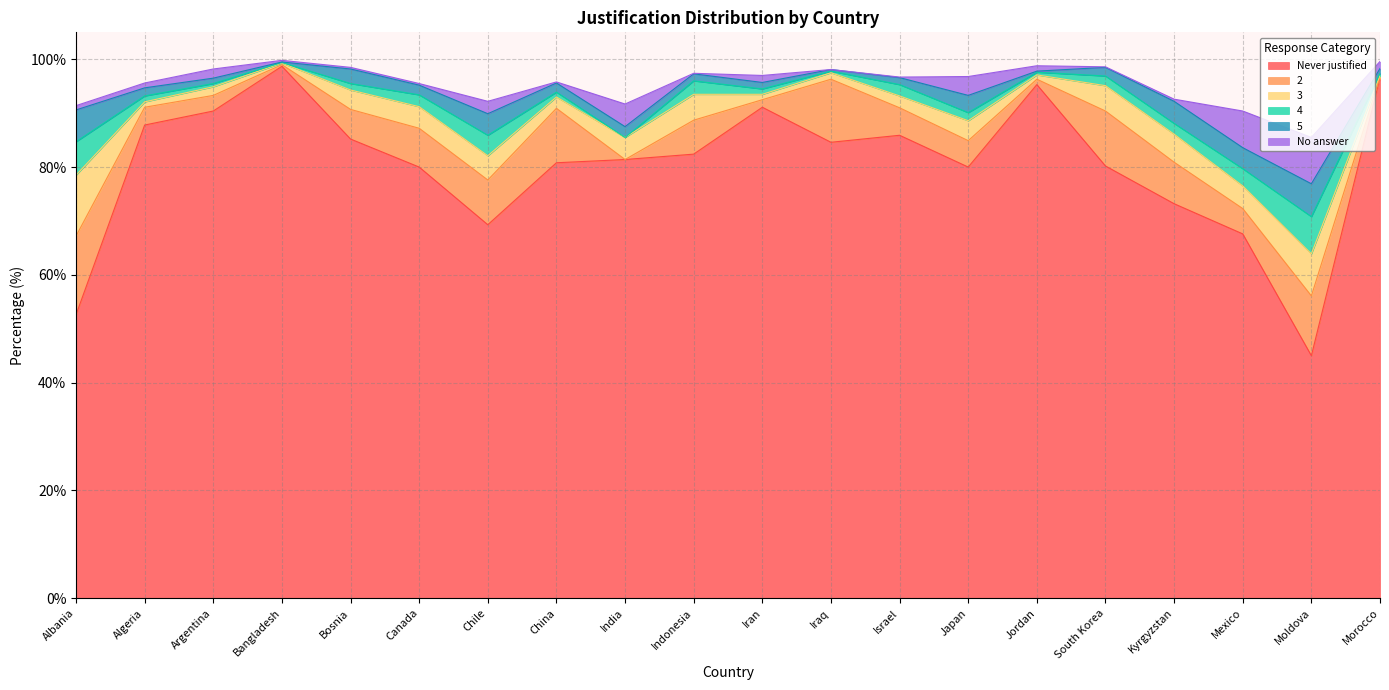

What is the minimum value for Never justified?

45.0